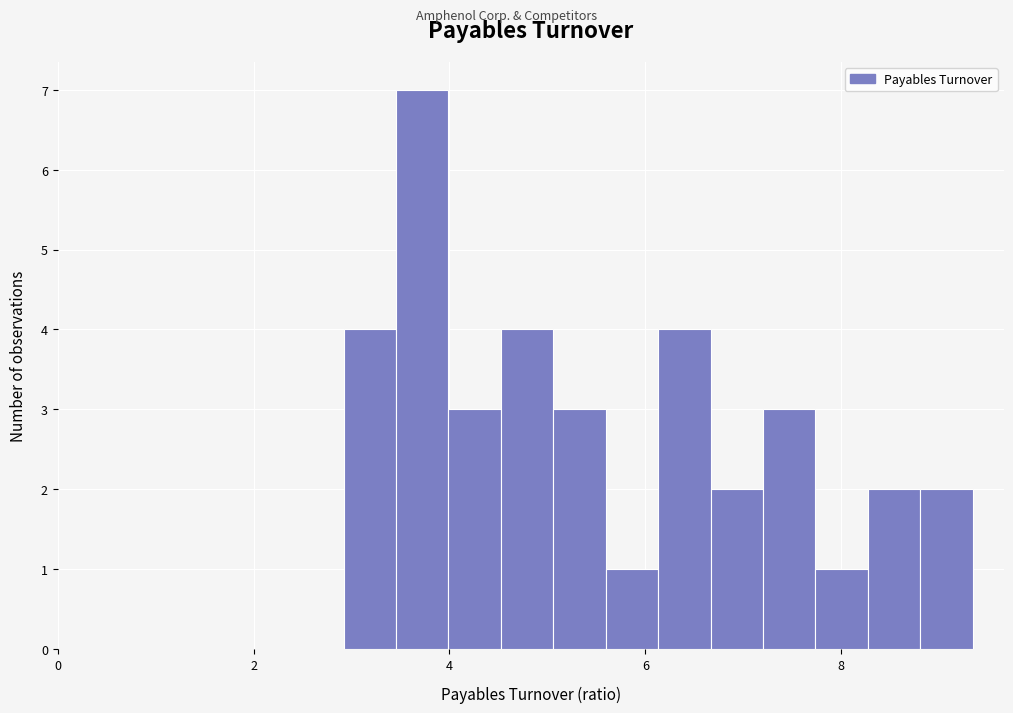

Around what value on the x-axis is the tallest bar? Give the approximate position of its centre, as read against the axis.

3.8